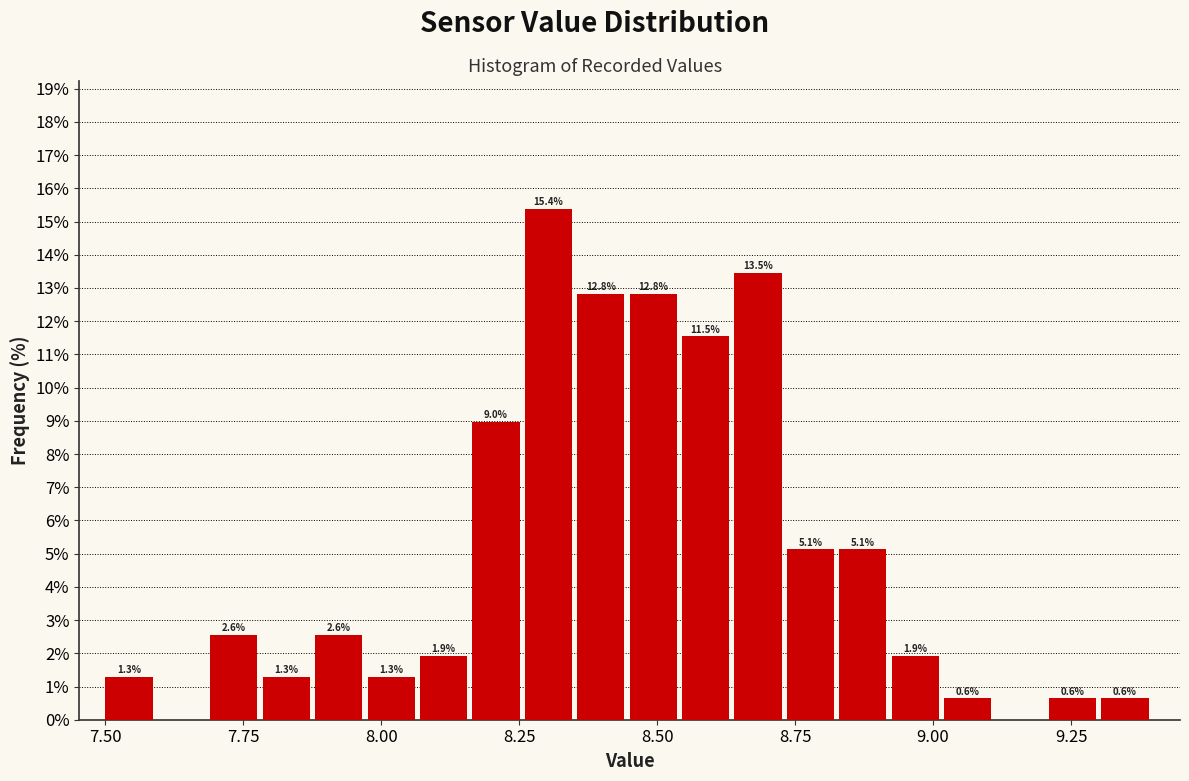

Around what value on the x-axis is the tallest bar? Give the approximate position of its centre, as read against the axis.

8.30